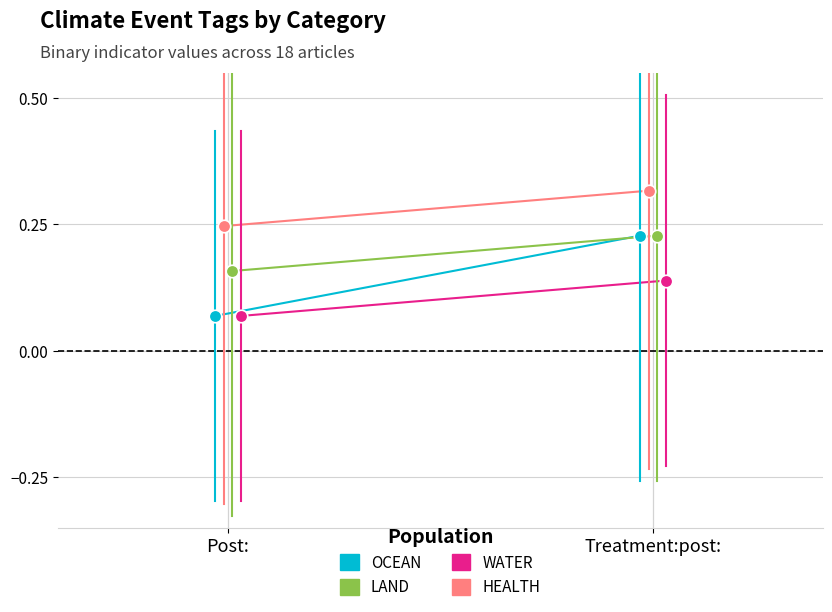

Reading left to right, extract all data points from this chart.

OCEAN: 0.1	0.2
LAND: 0.2	0.2
WATER: 0.1	0.1
HEALTH: 0.2	0.3